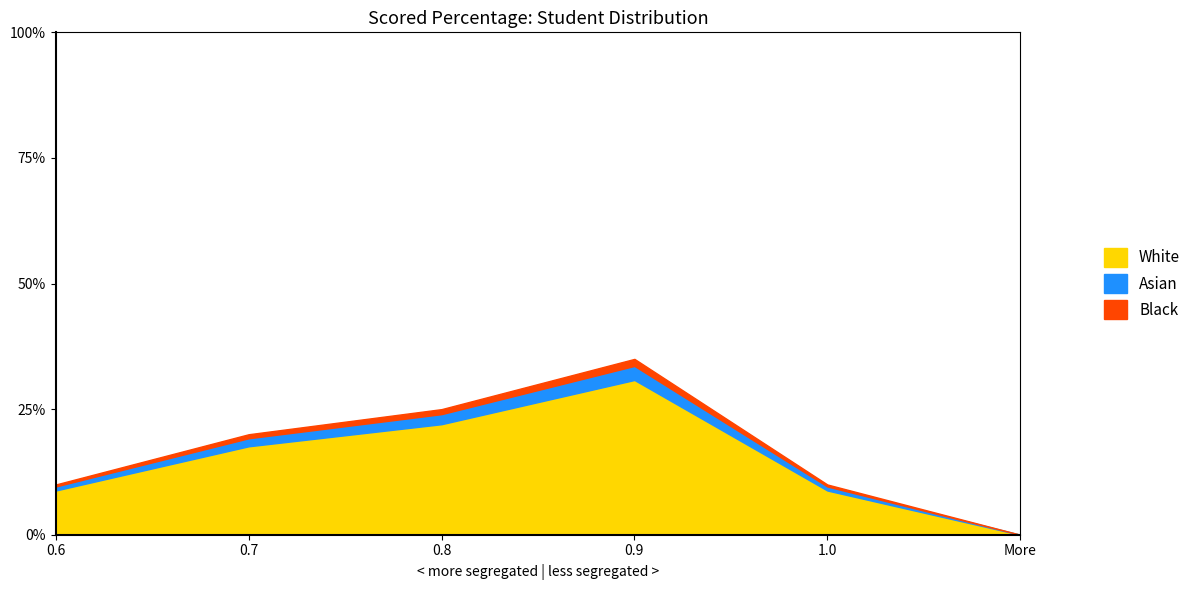

True or false: White has a value of 0.0 at More.

True